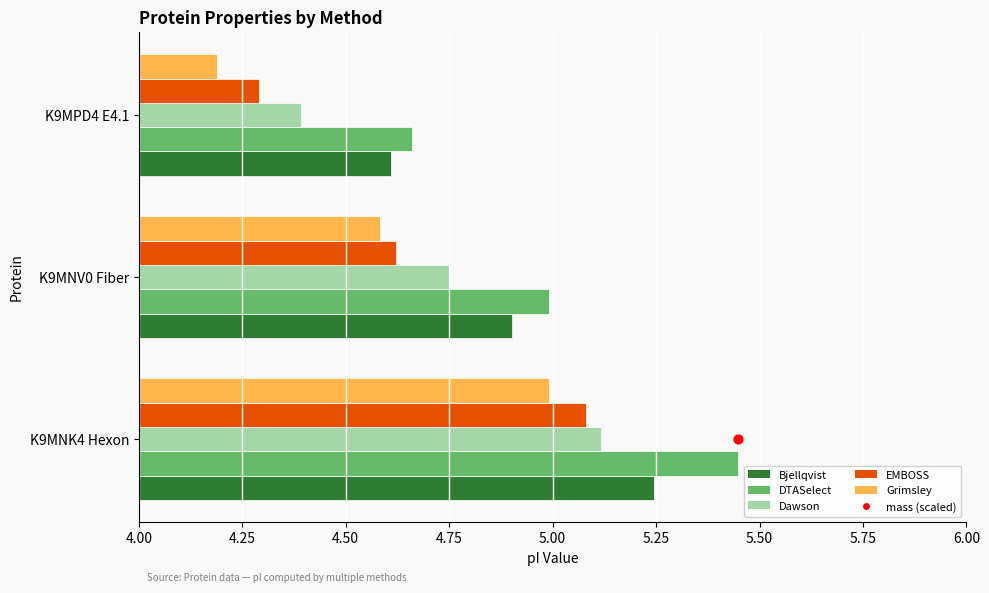

Which series contains the lowest Y value?

mass (scaled)